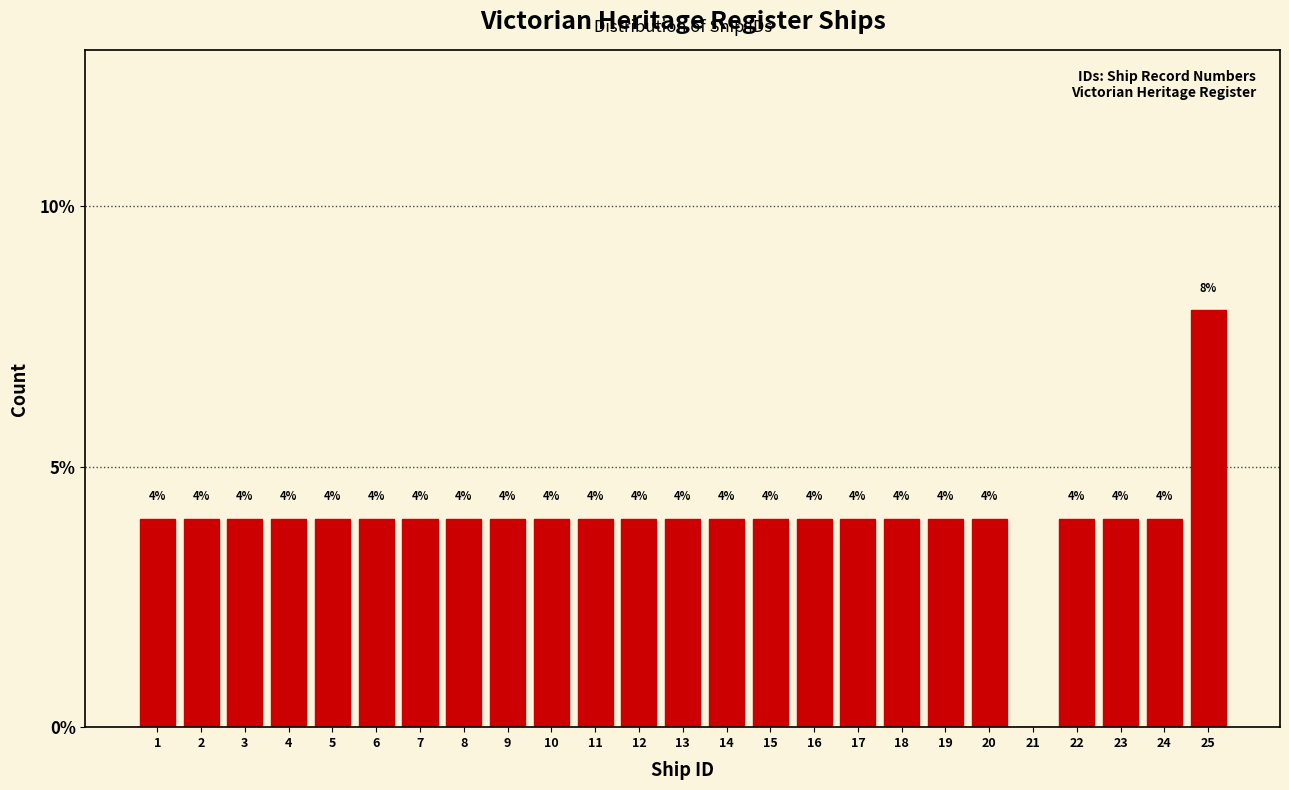

Reading left to right, what are all the values shown in this chart?

1=4	2=4	3=4	4=4	5=4	6=4	7=4	8=4	9=4	10=4	11=4	12=4	13=4	14=4	15=4	16=4	17=4	18=4	19=4	20=4	21=0	22=4	23=4	24=4	25=8